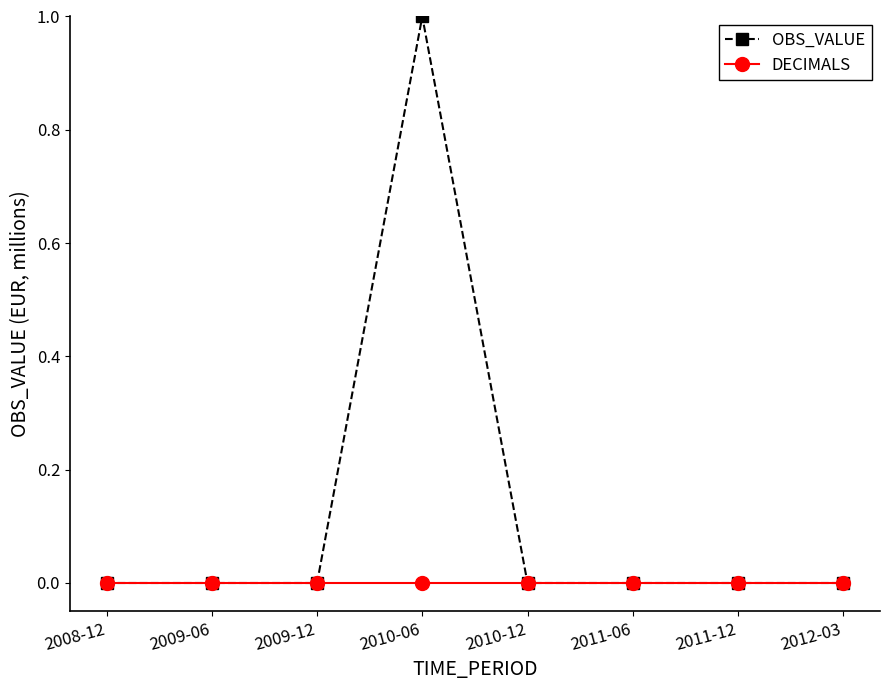

Which series has the largest total across all categories?

OBS_VALUE